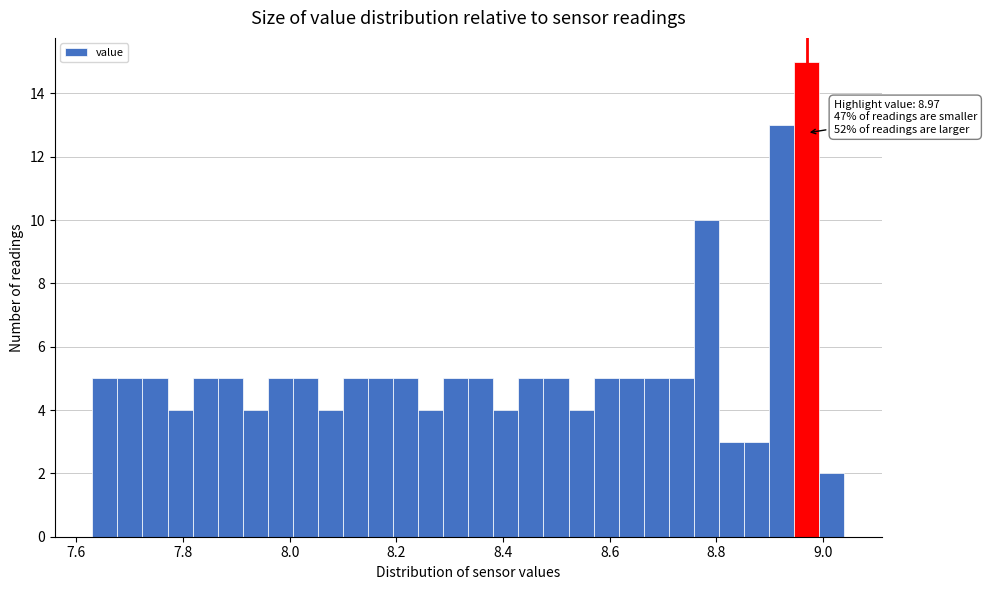

Read against the x-axis, roughly where is the centre of the tallest bar?

8.96